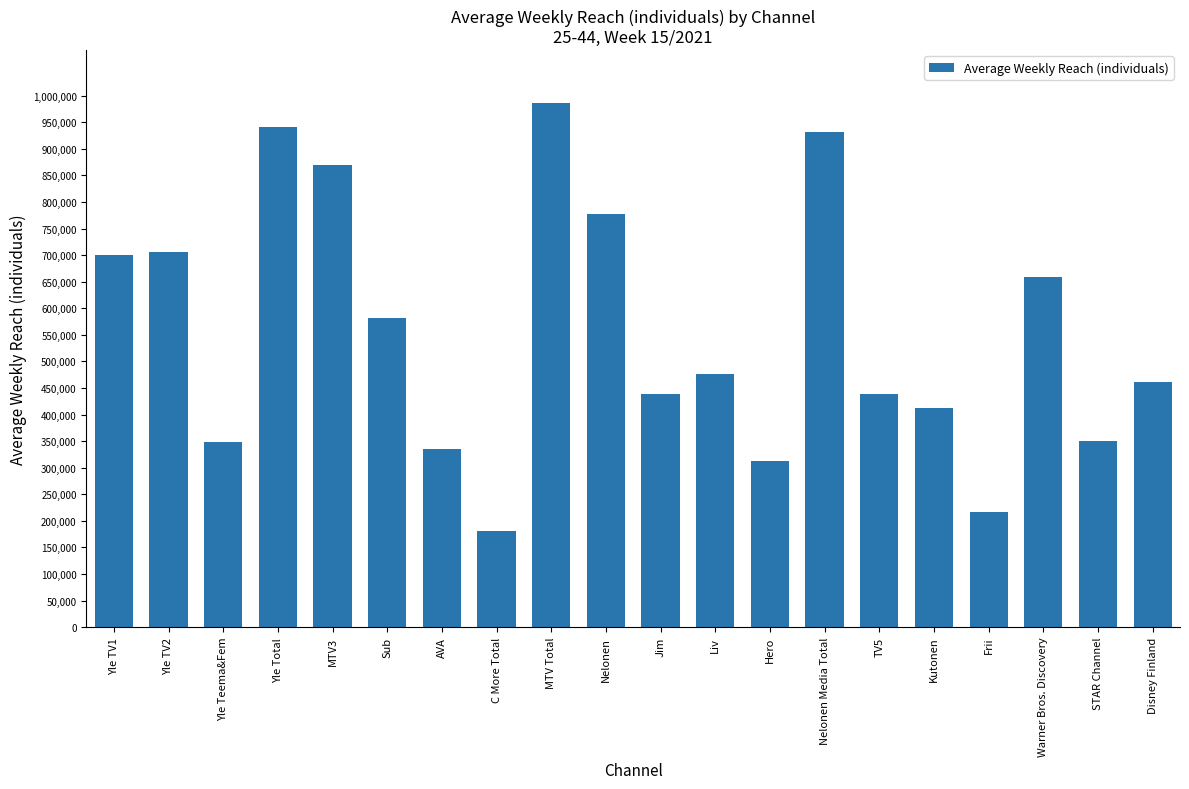

Is it true that the value at MTV Total is 987000?

True